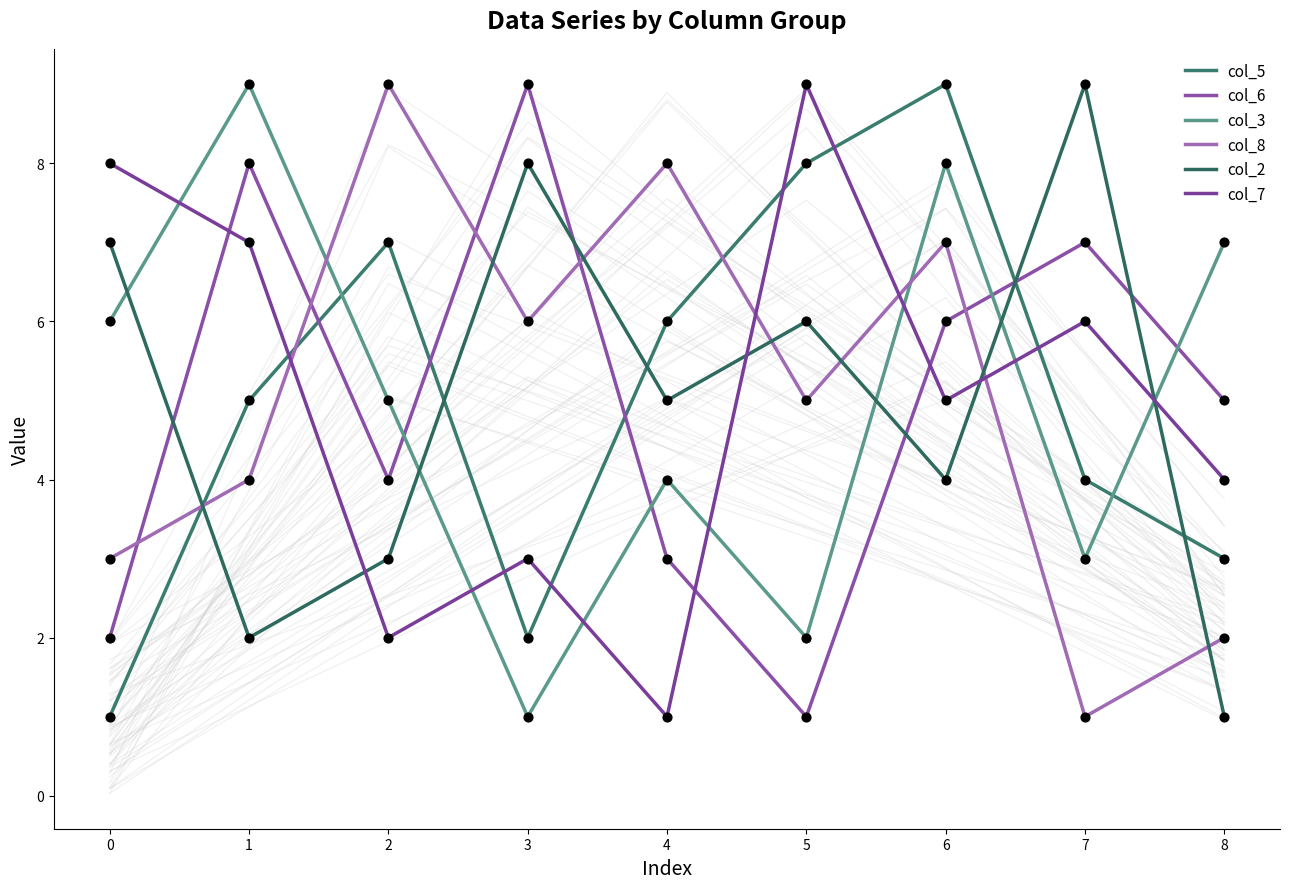

What are all the series names shown in the legend?

col_5, col_6, col_3, col_8, col_2, col_7